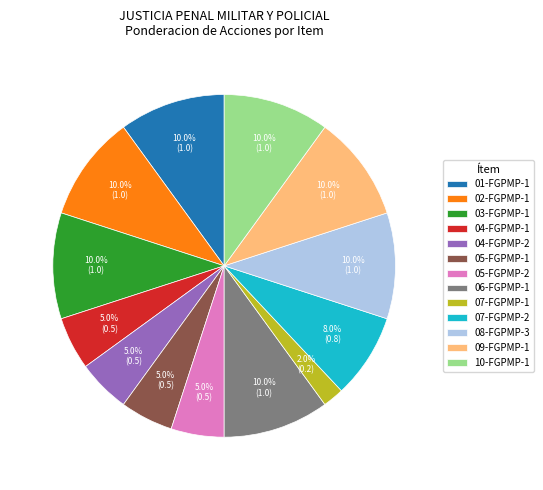

How many segments does this pie chart have?

13